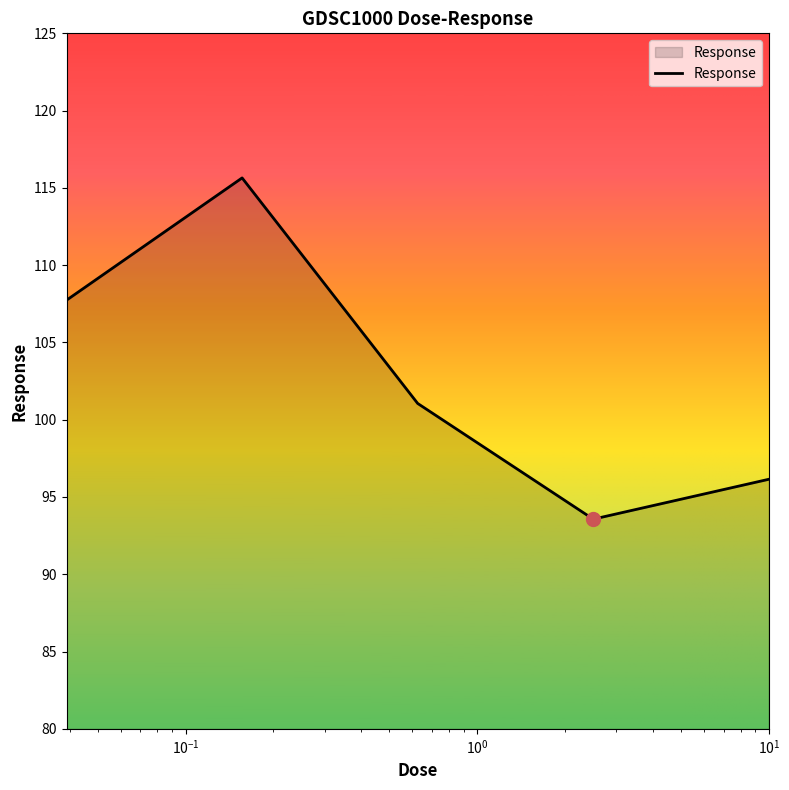

Does the chart have visible grid lines?

No